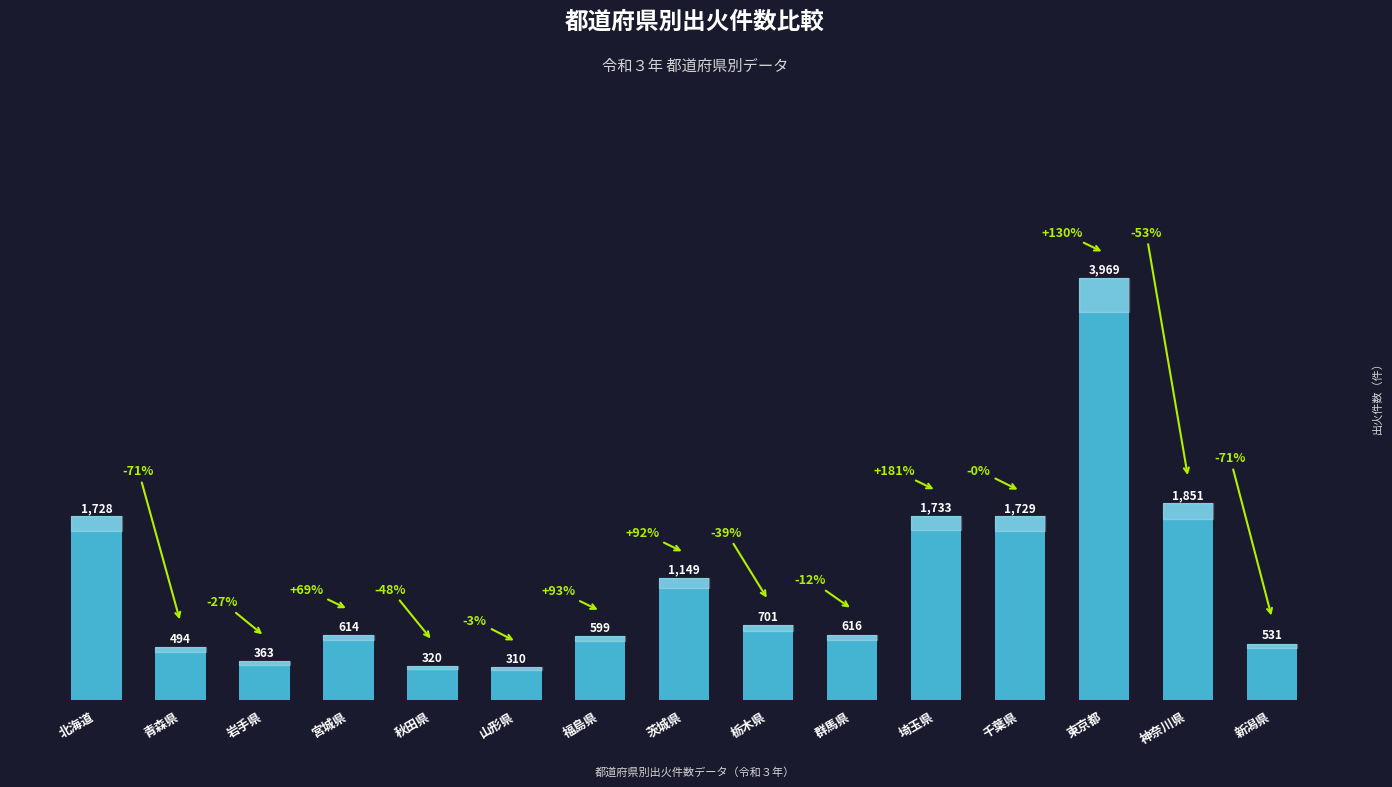

How many bars are there in total?

15